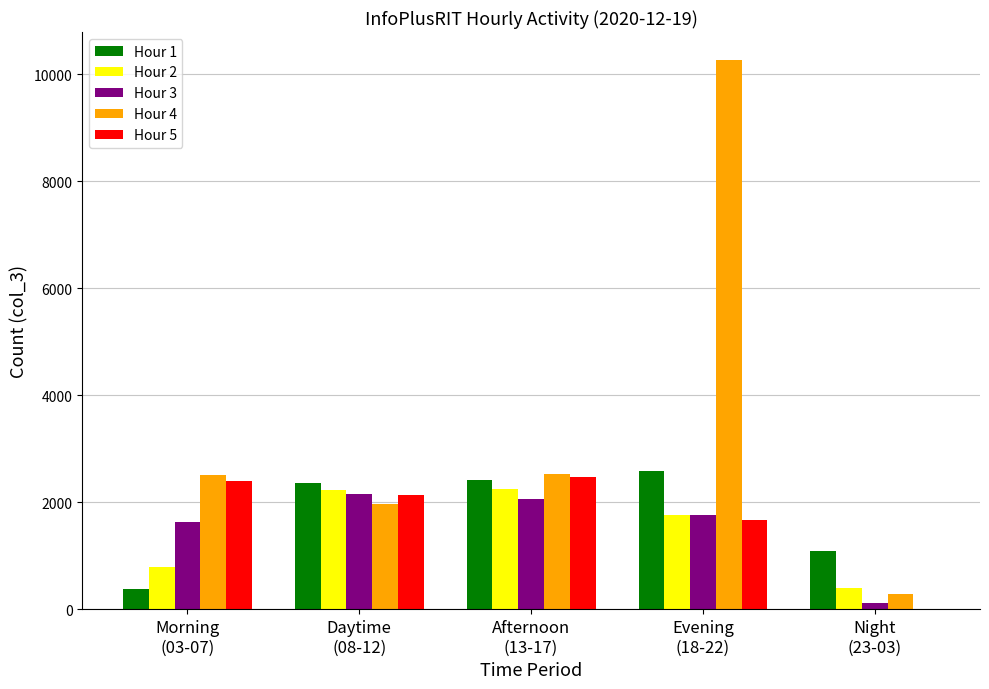

Which series has the largest total across all categories?

Hour 4